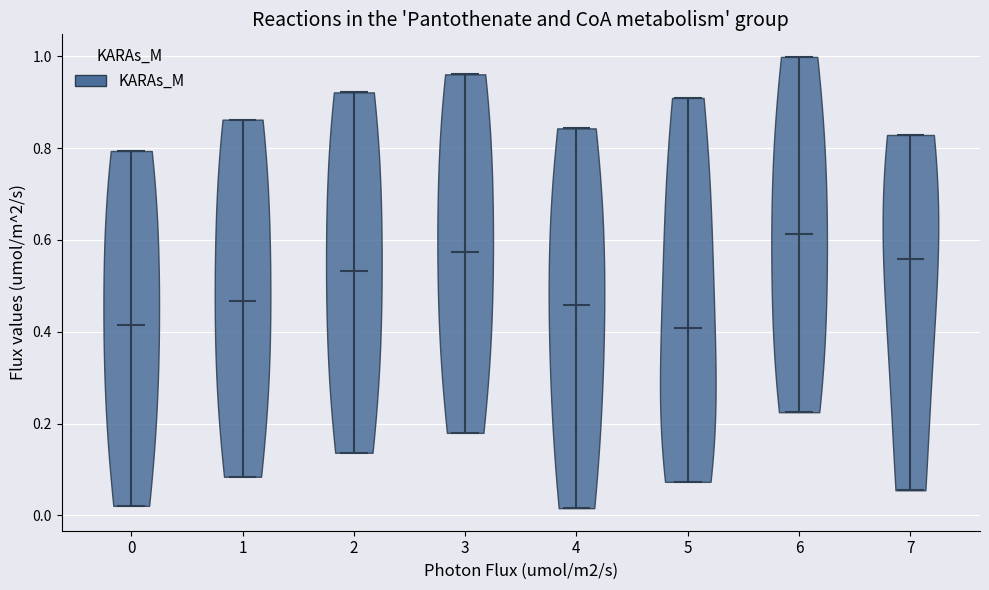

Reading left to right, read every violin against the y-axis: where its median line is, and the lowest and highest points it reaches. The values are not printed on the chart, so give them approximately, as read against the axis.

0: median line 0.42, lowest point 0.02, highest point 0.80
1: median line 0.46, lowest point 0.08, highest point 0.86
2: median line 0.54, lowest point 0.14, highest point 0.92
3: median line 0.58, lowest point 0.18, highest point 0.96
4: median line 0.46, lowest point 0.02, highest point 0.84
5: median line 0.40, lowest point 0.08, highest point 0.90
6: median line 0.62, lowest point 0.22, highest point 1.00
7: median line 0.56, lowest point 0.06, highest point 0.82